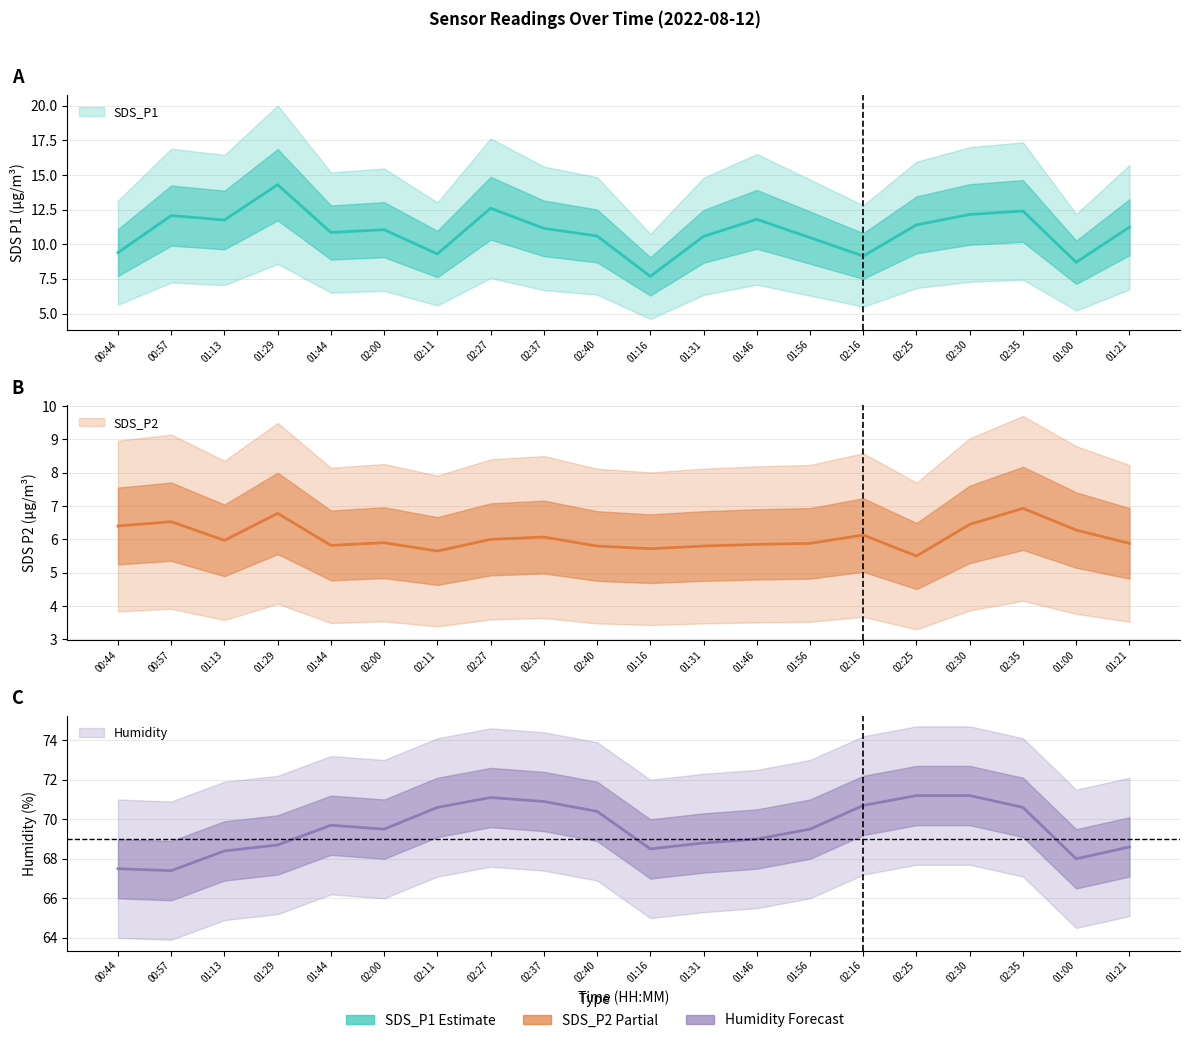

Rank the series at 02:35 from highest to lowest value.

Humidity, SDS_P1, SDS_P2